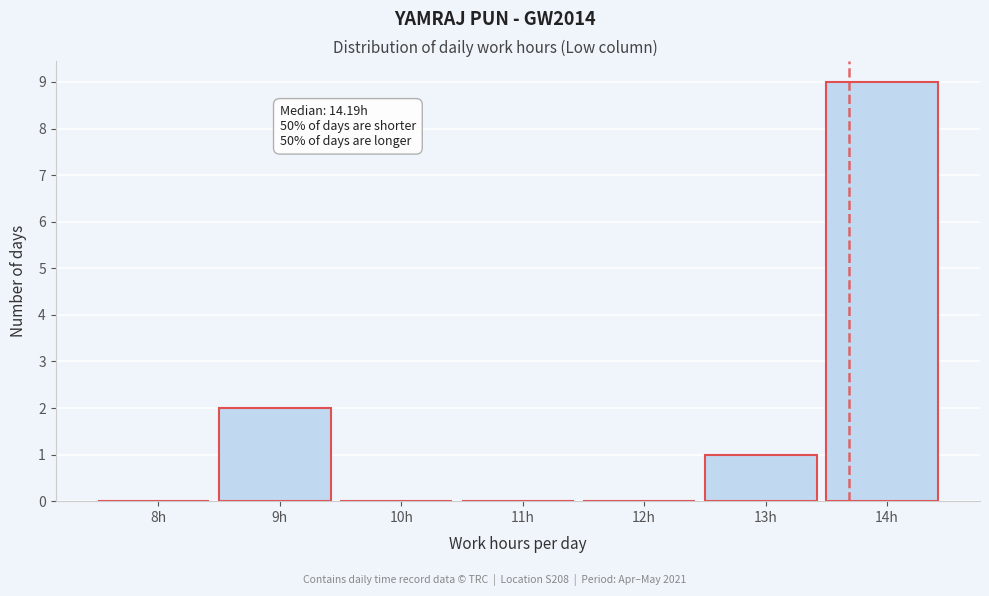

Reading left to right, list all the values displayed in this chart.

8h=0	9h=2	10h=0	11h=0	12h=0	13h=1	14h=9